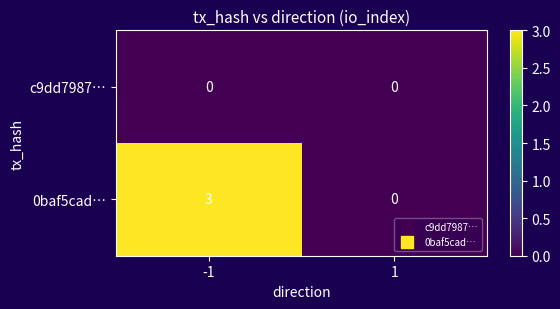

List the series in order of their peak value, highest first.

0baf5cad…, c9dd7987…